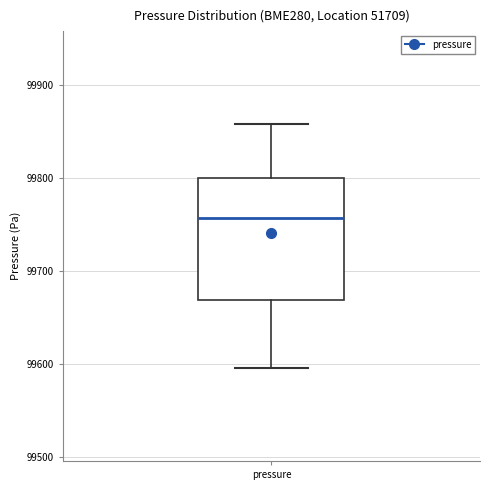

Transcribe this box plot: give where the median line is, the range the box spans, and where the two whiskers end, as read against the y-axis. The values are not printed on the chart, so give them approximately, as read against the axis.

median 99760, box 99670 to 99800, whiskers 99600 to 99860